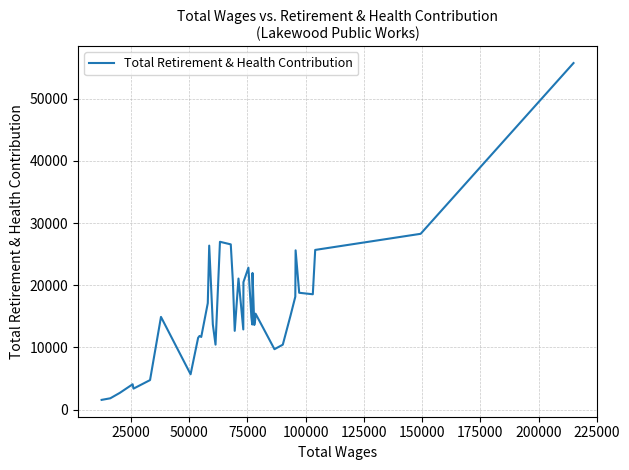

What is the difference between the maximum and minimum values?

54184